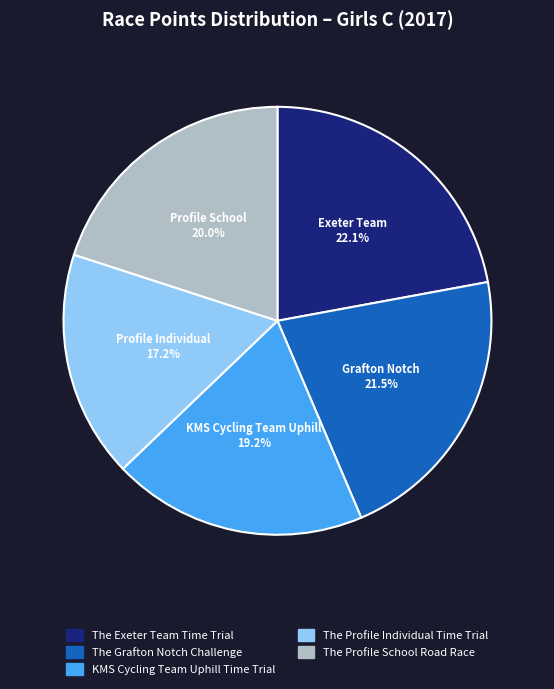

Which has a higher value, The Profile Individual Time Trial or The Exeter Team Time Trial?

The Exeter Team Time Trial